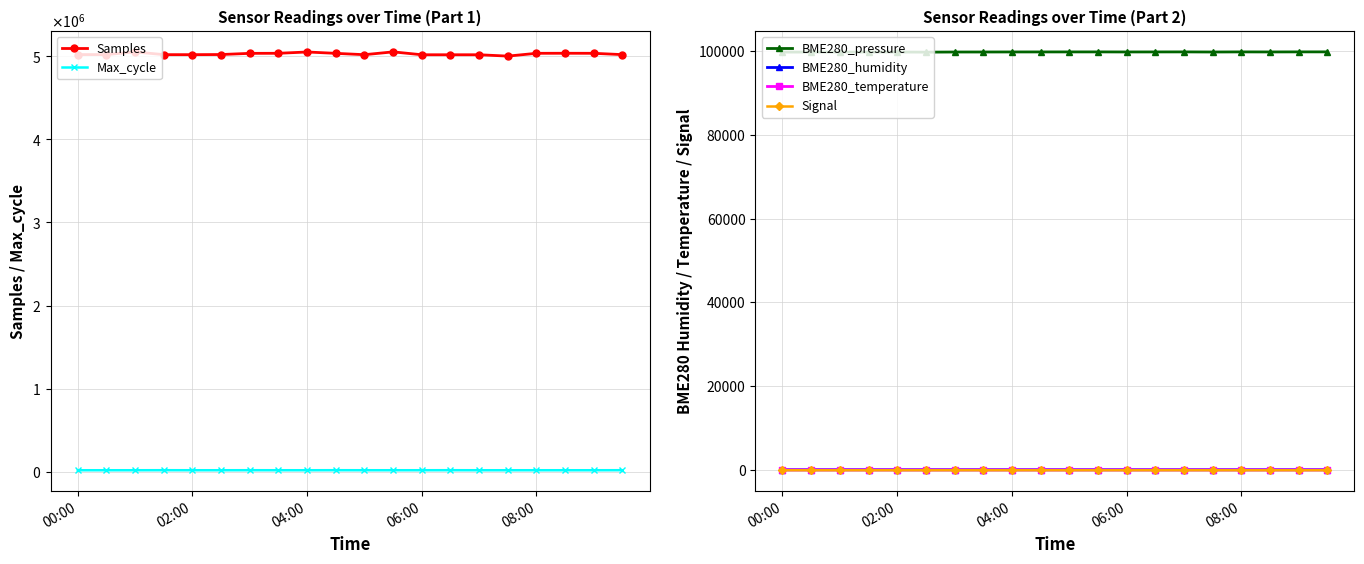

What is the sum of the Max_cycle values at 18 and 13?

40541.0